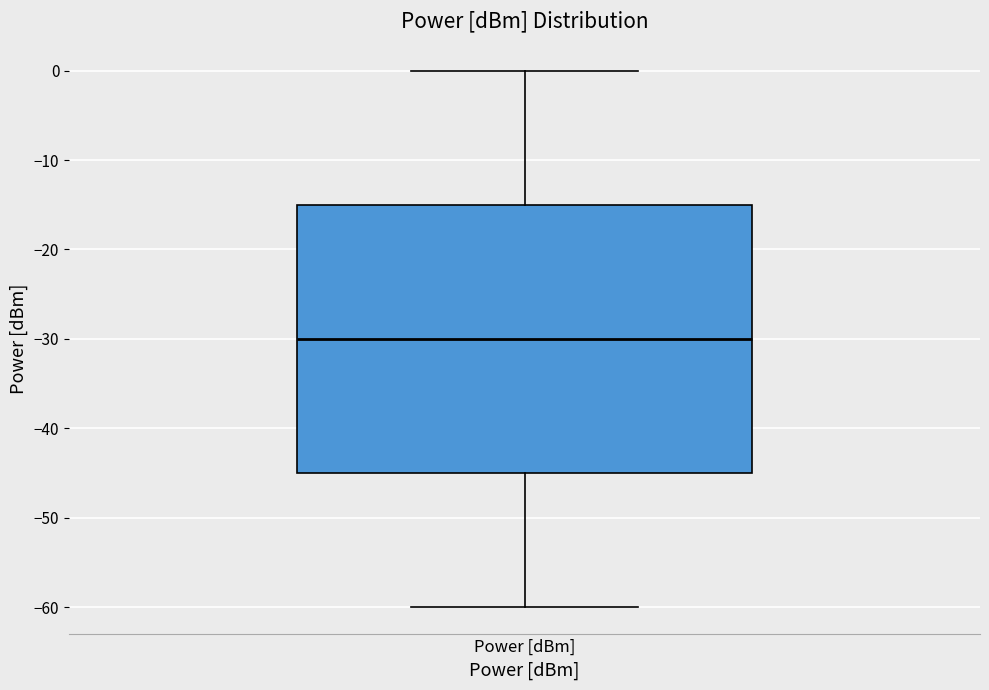

Read this box plot against the y-axis: the position of the median line, the range covered by the box, and the ends of both whiskers. The values are not printed on the chart, so give them approximately, as read against the axis.

median -30, box -45 to -15, whiskers -60 to 0